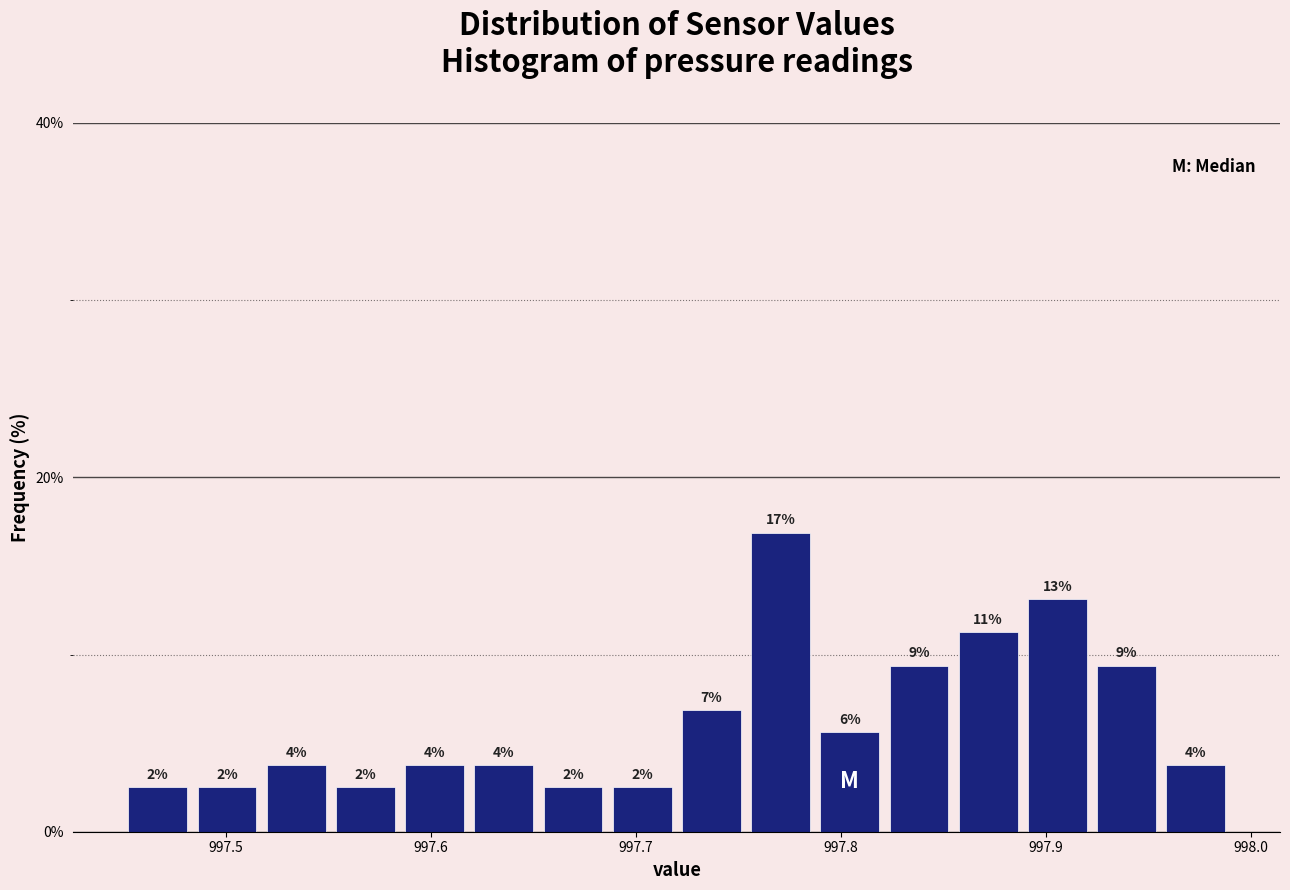

Read against the x-axis, roughly where is the centre of the tallest bar?

997.77